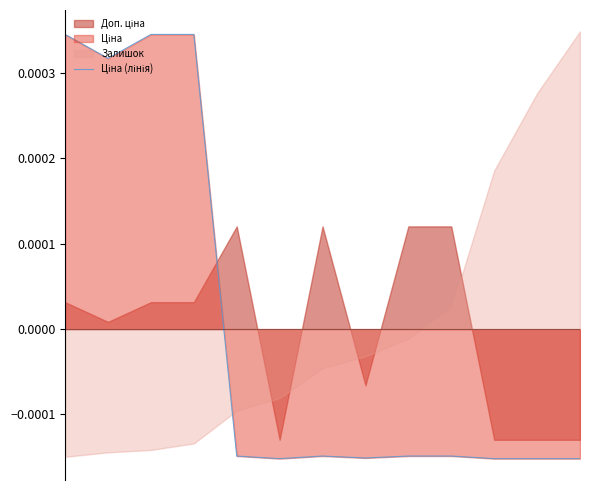

How many values are between 0 and 1?

4